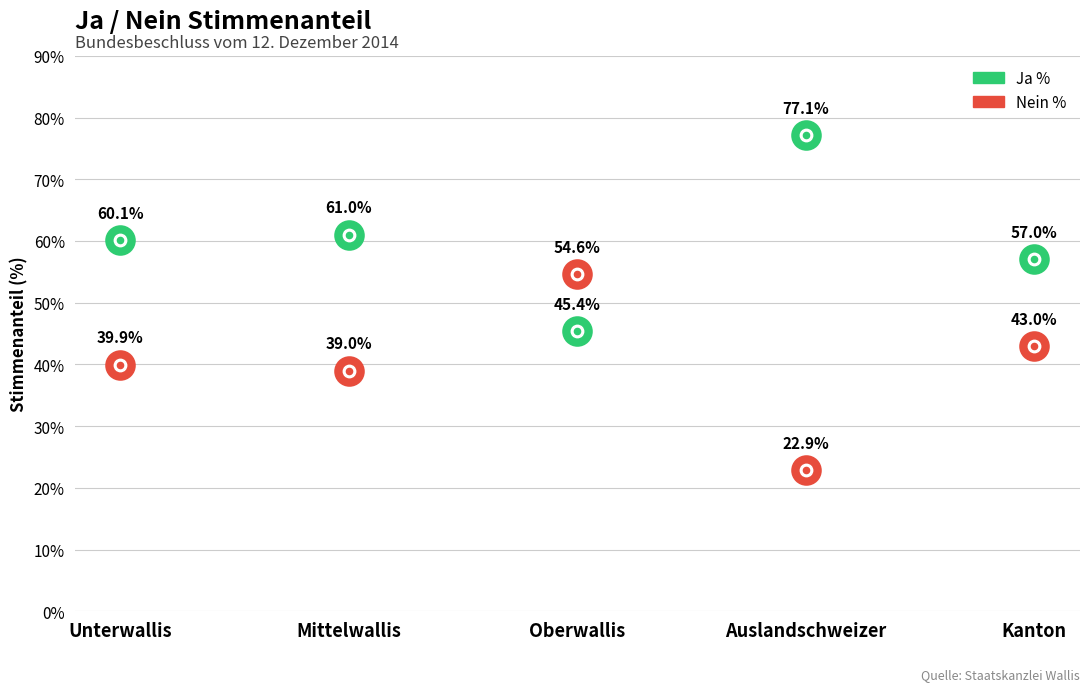

What are all the series names shown in the legend?

Ja %, Nein %